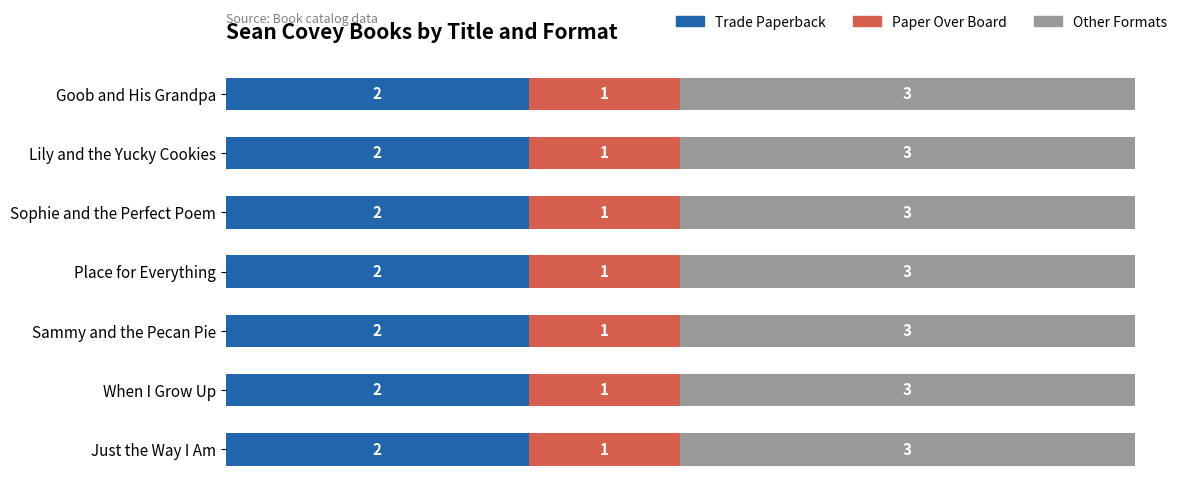

What is the sum of all Trade Paperback values?

14